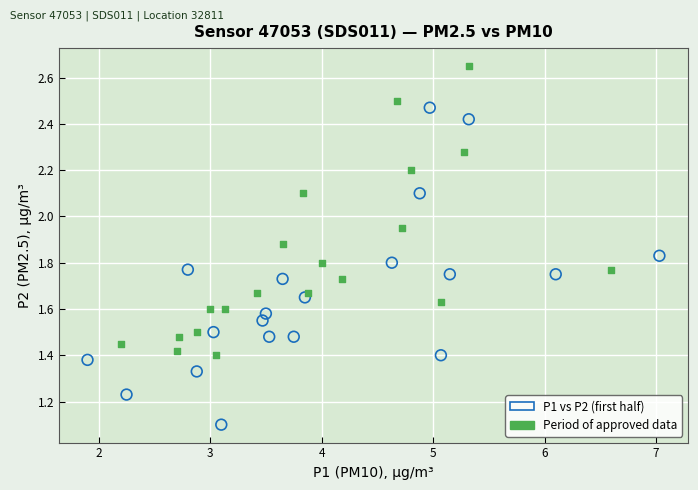

Which series reaches the minimum Y coordinate?

P1 vs P2 (first half)